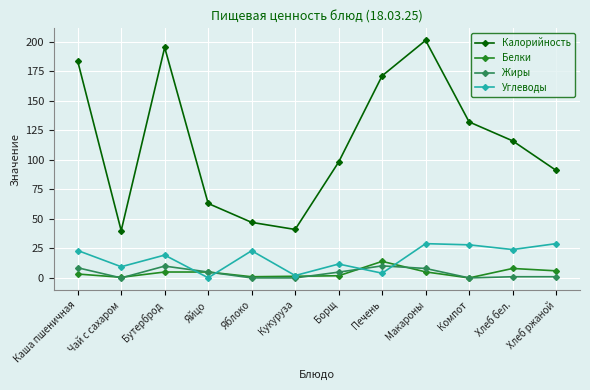

Which series has the widest spread of values?

Калорийность